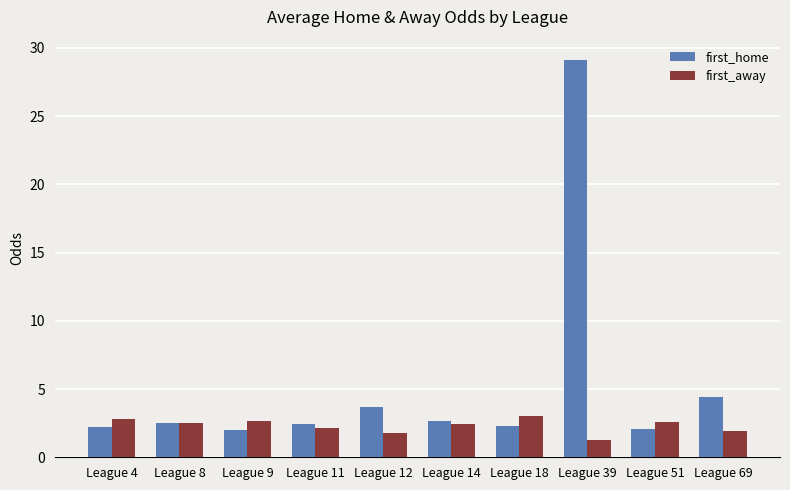

Which label corresponds to the largest value in the chart?

League 39